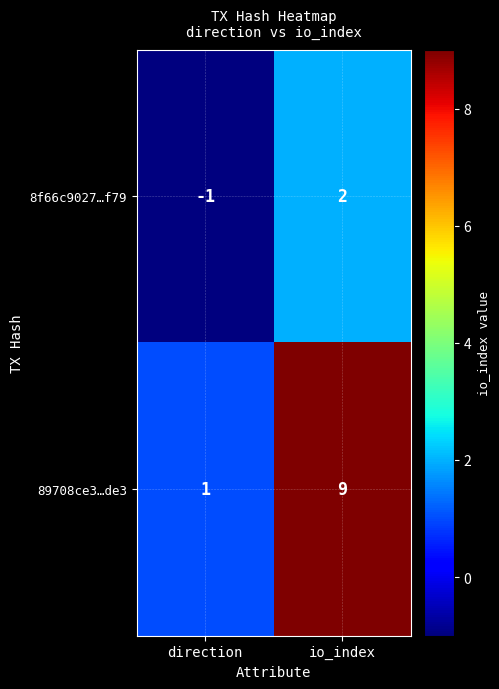

Is it true that 8f66c9027…f79 equals -1 at direction?

True